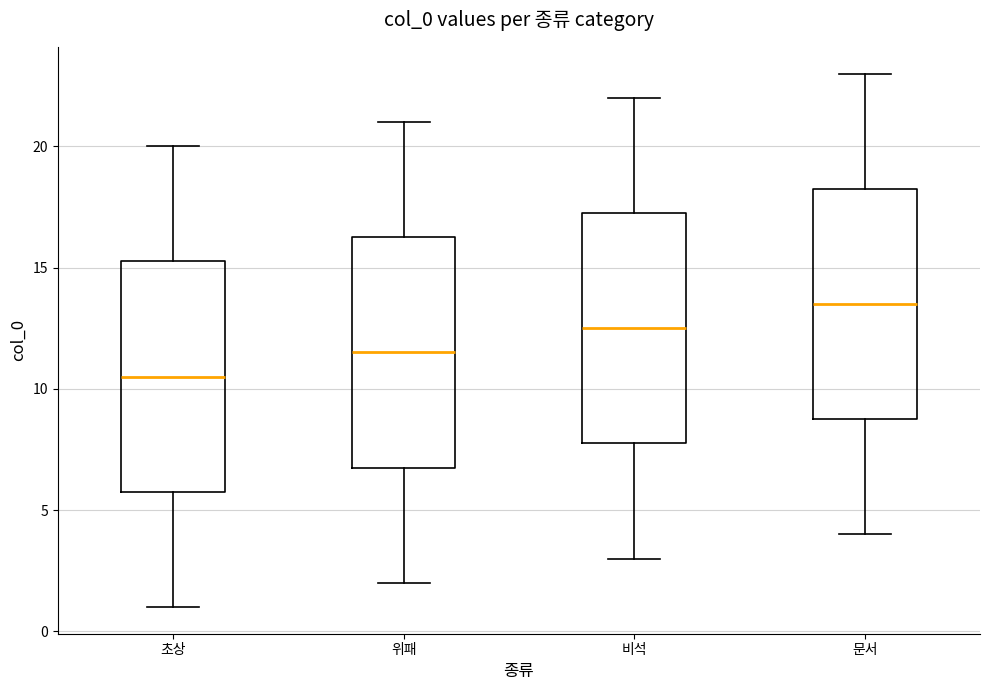

Reading left to right, read every box against the y-axis: the position of its median line, the range the box covers, and the ends of its whiskers. The values are not printed on the chart, so give them approximately, as read against the axis.

초상: median 10.5, box 6.0 to 15.5, whiskers 1.0 to 20.0
위패: median 11.5, box 7.0 to 16.5, whiskers 2.0 to 21.0
비석: median 12.5, box 8.0 to 17.5, whiskers 3.0 to 22.0
문서: median 13.5, box 9.0 to 18.5, whiskers 4.0 to 23.0